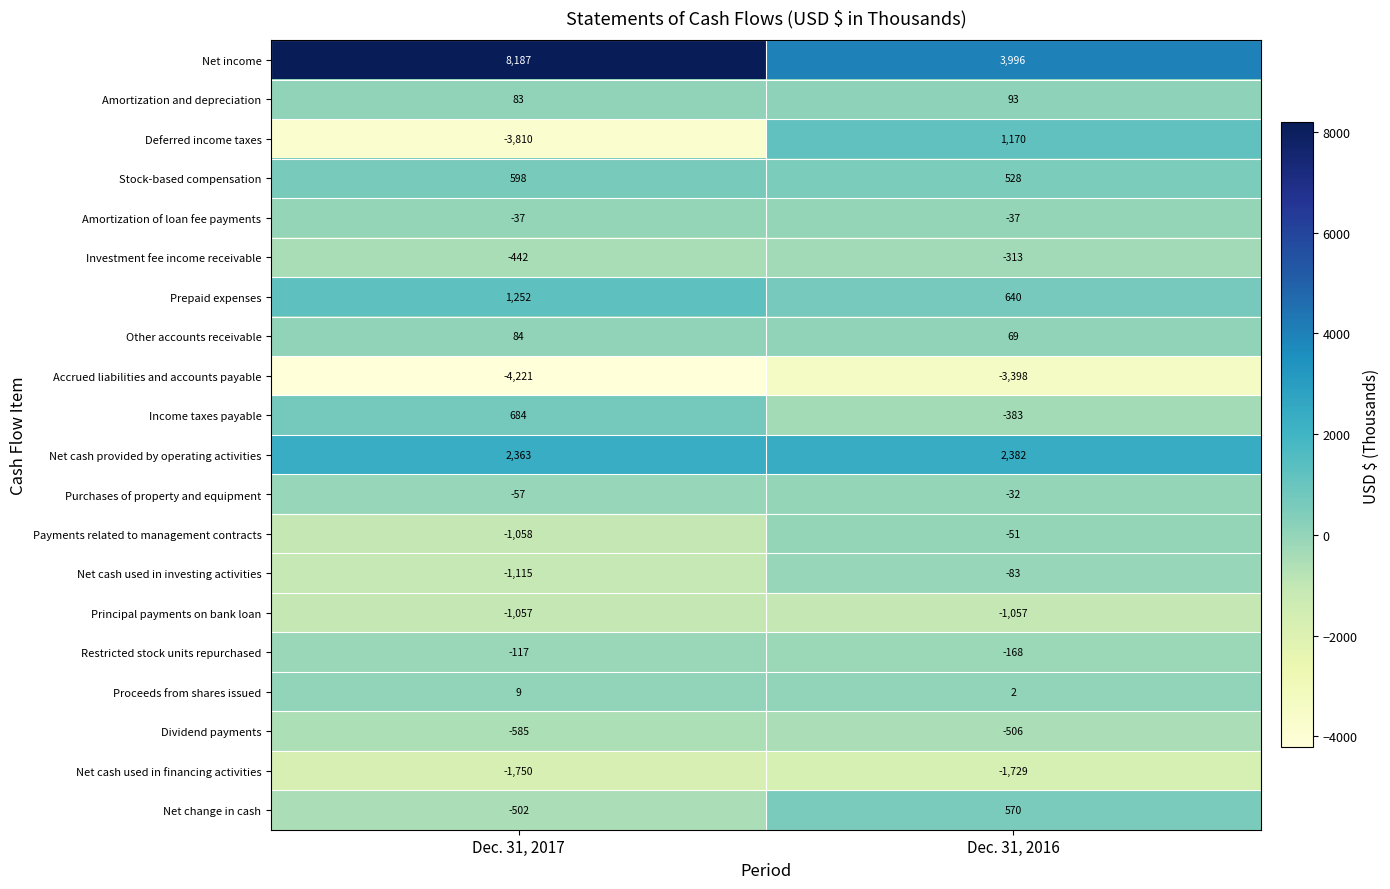

True or false: Purchases of property and equipment has a value of -57 at Dec. 31, 2017.

True